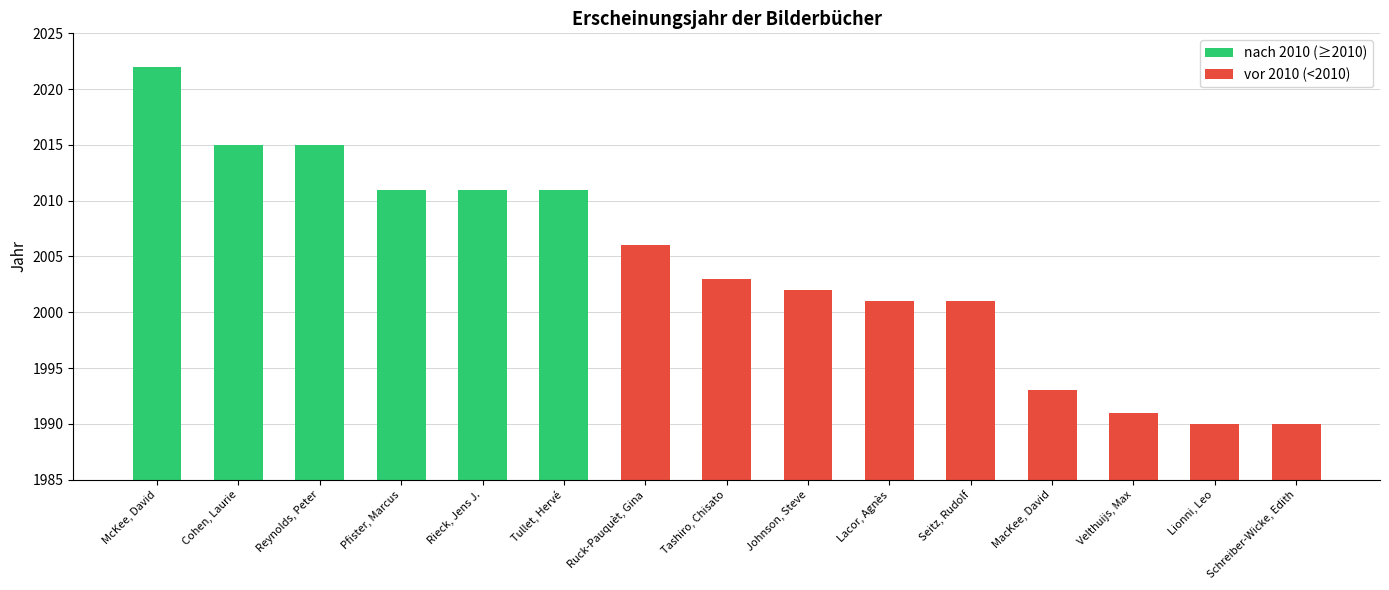

Which category has the highest value across all series?

McKee, David